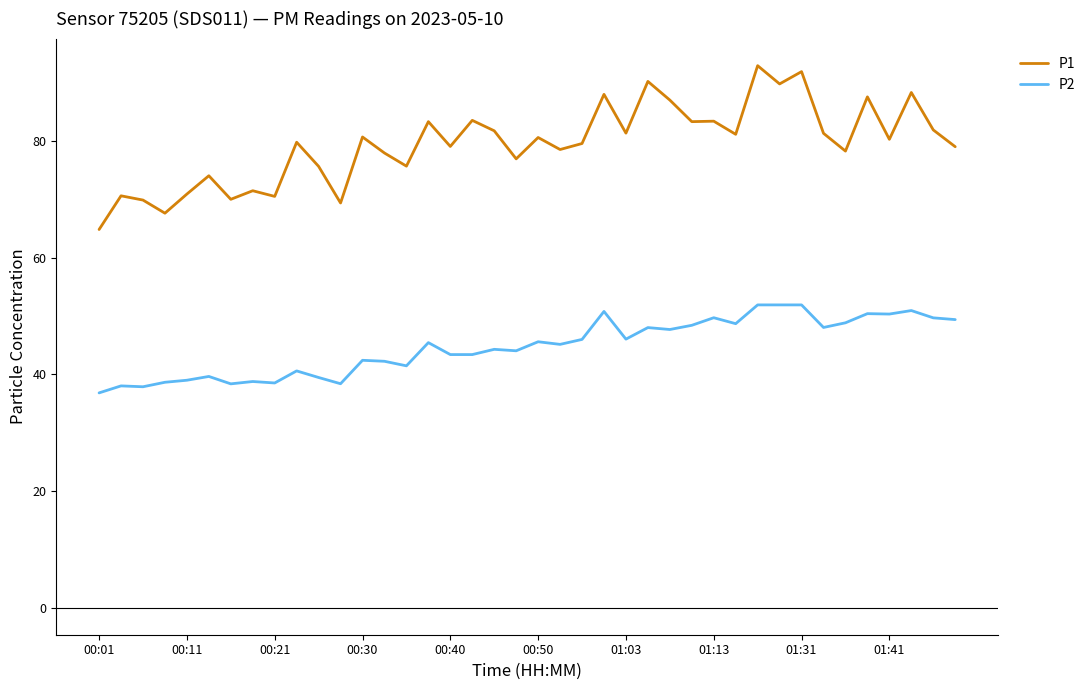

What is the highest value of the P1 series?

93.0